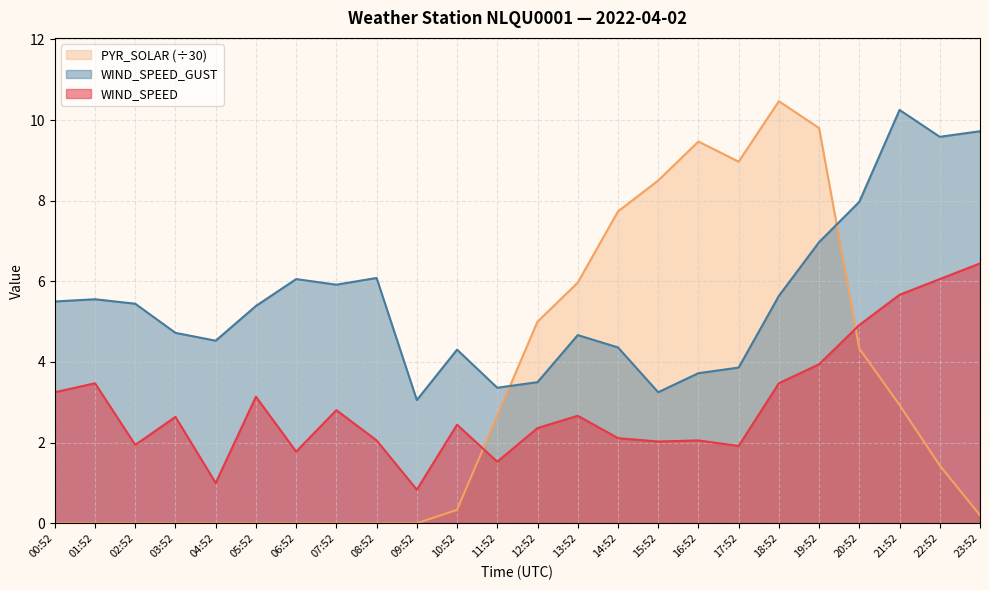

What is the maximum value shown in the chart?

10.5